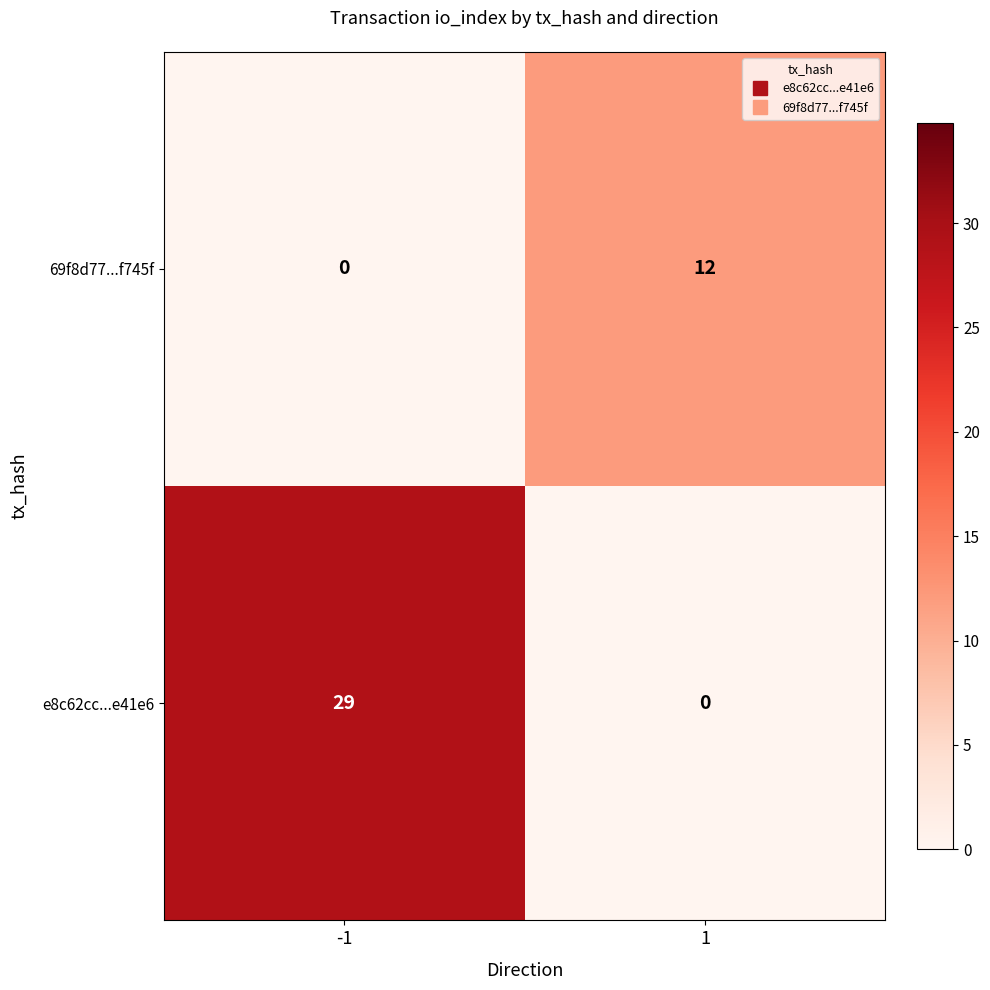

What is the sum of all 69f8d77...f745f values?

12